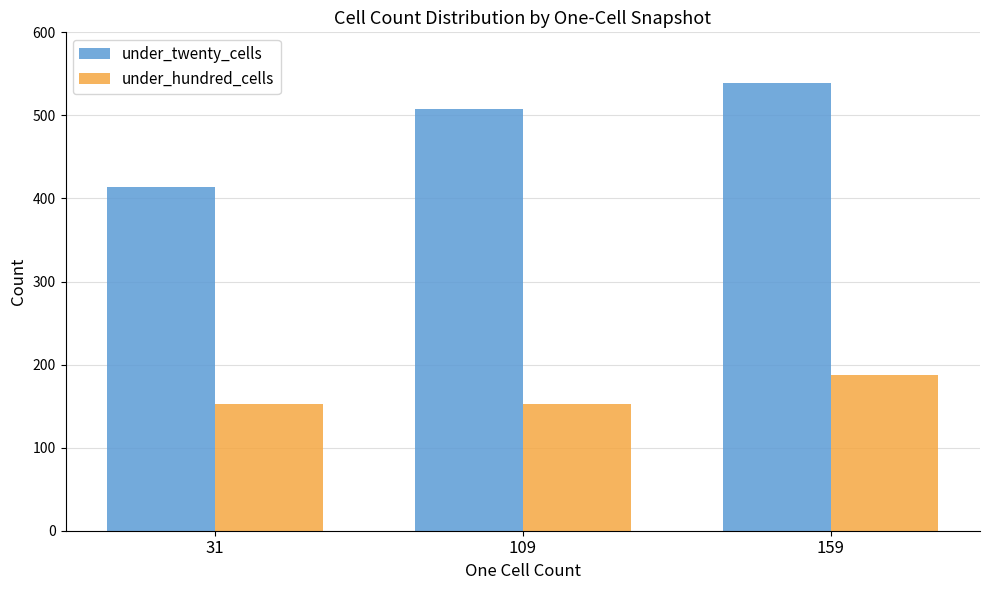

What is the spread (max minus min) of values at 109?

355